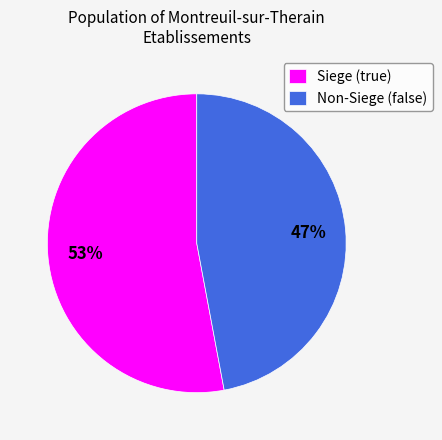

Is the sum of Non-Siege (false) and Siege (true) greater than half?

Yes